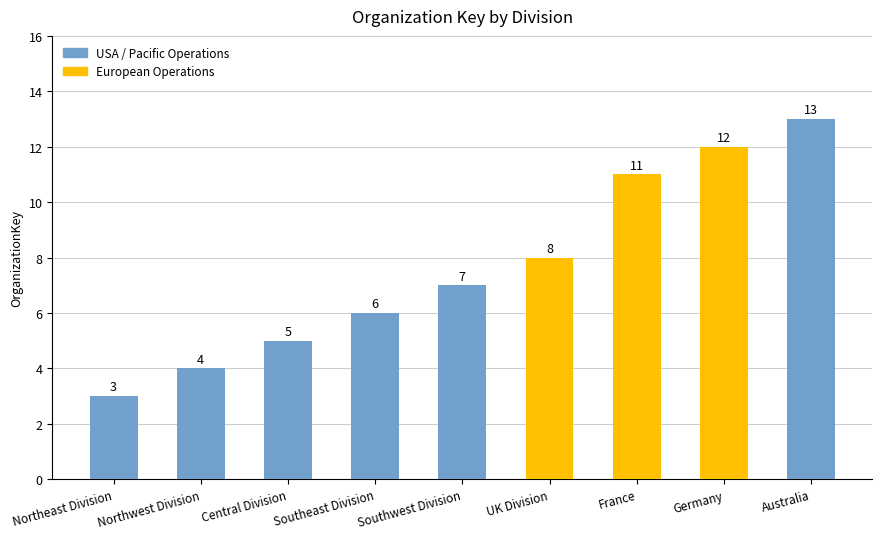

What is the label of the 5th bar from the right?

Southwest Division